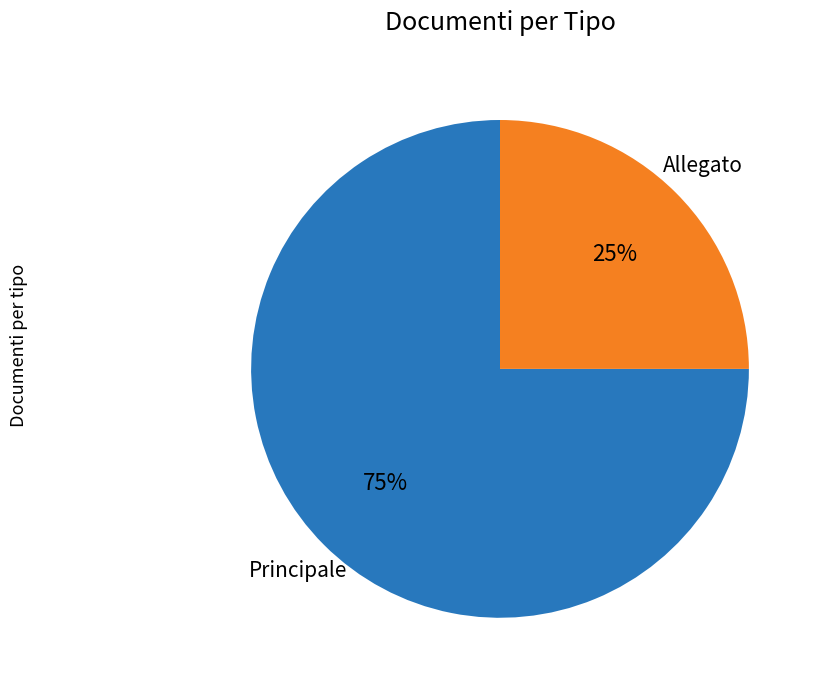

Is there any slice that represents more than half of the pie?

Yes